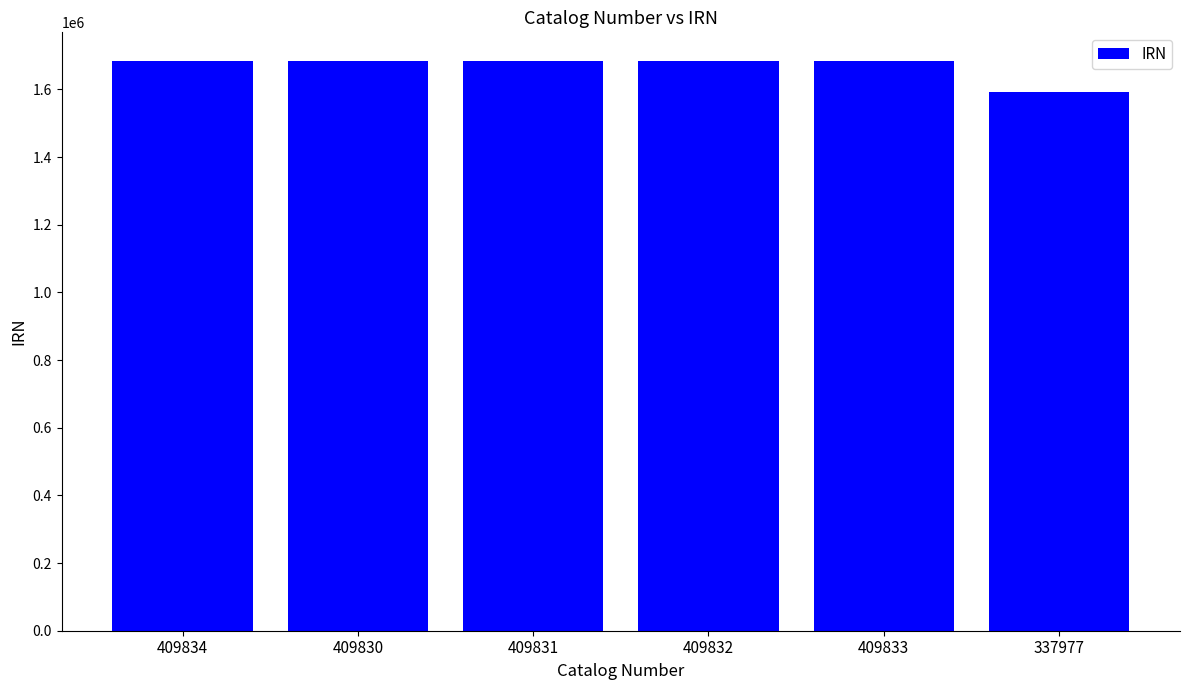

What is the value of the 3rd bar from the left?

1684677